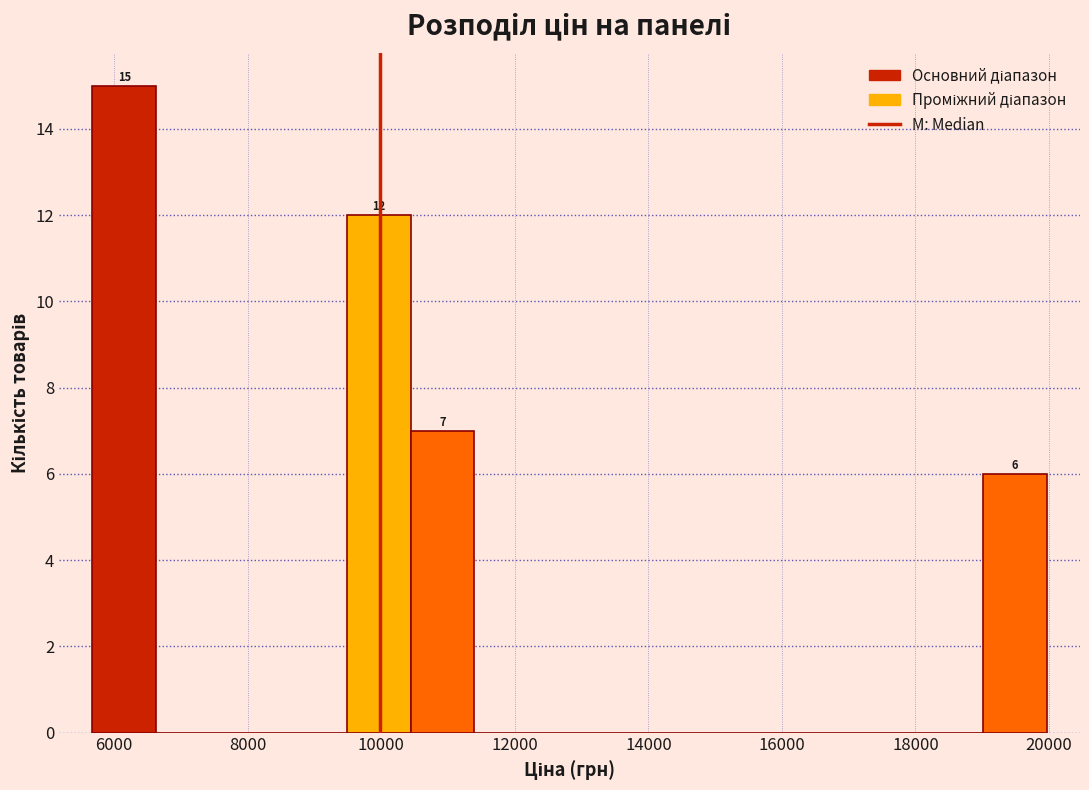

Over which range of the x-axis is the bar tallest?

5600 to 6600